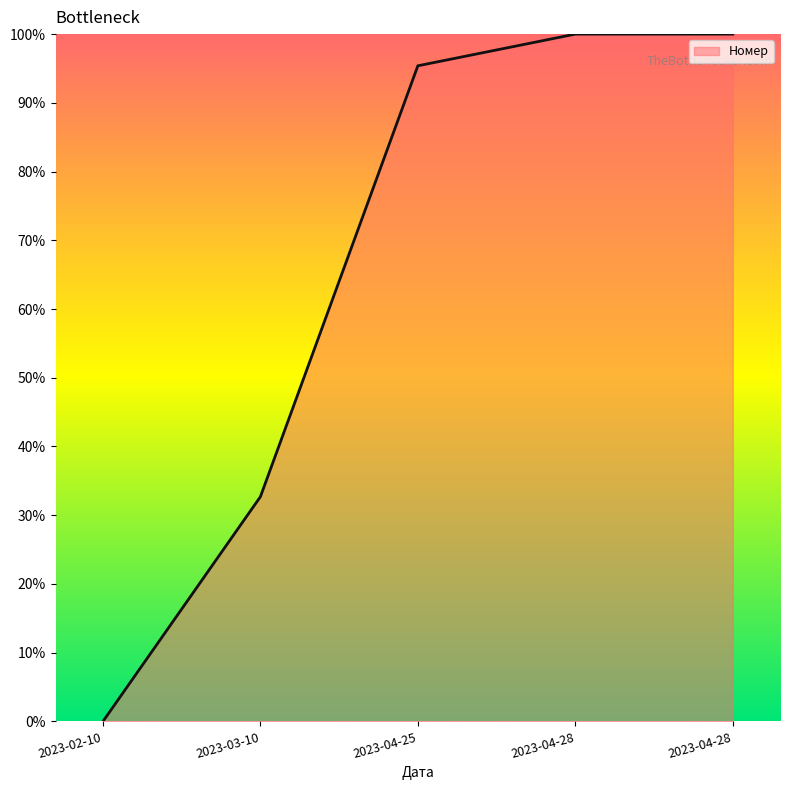

Which has a higher value, 2023-03-10 or 2023-02-10?

2023-03-10